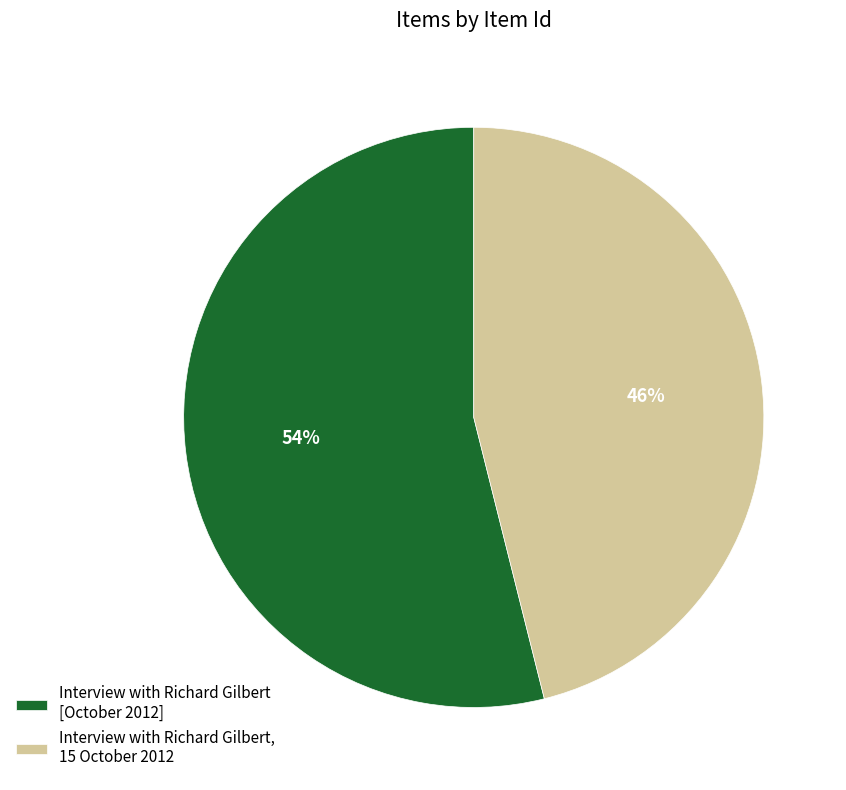

To the nearest percent, what percentage of the pie is Interview with Richard Gilbert [October 2012]?

54%